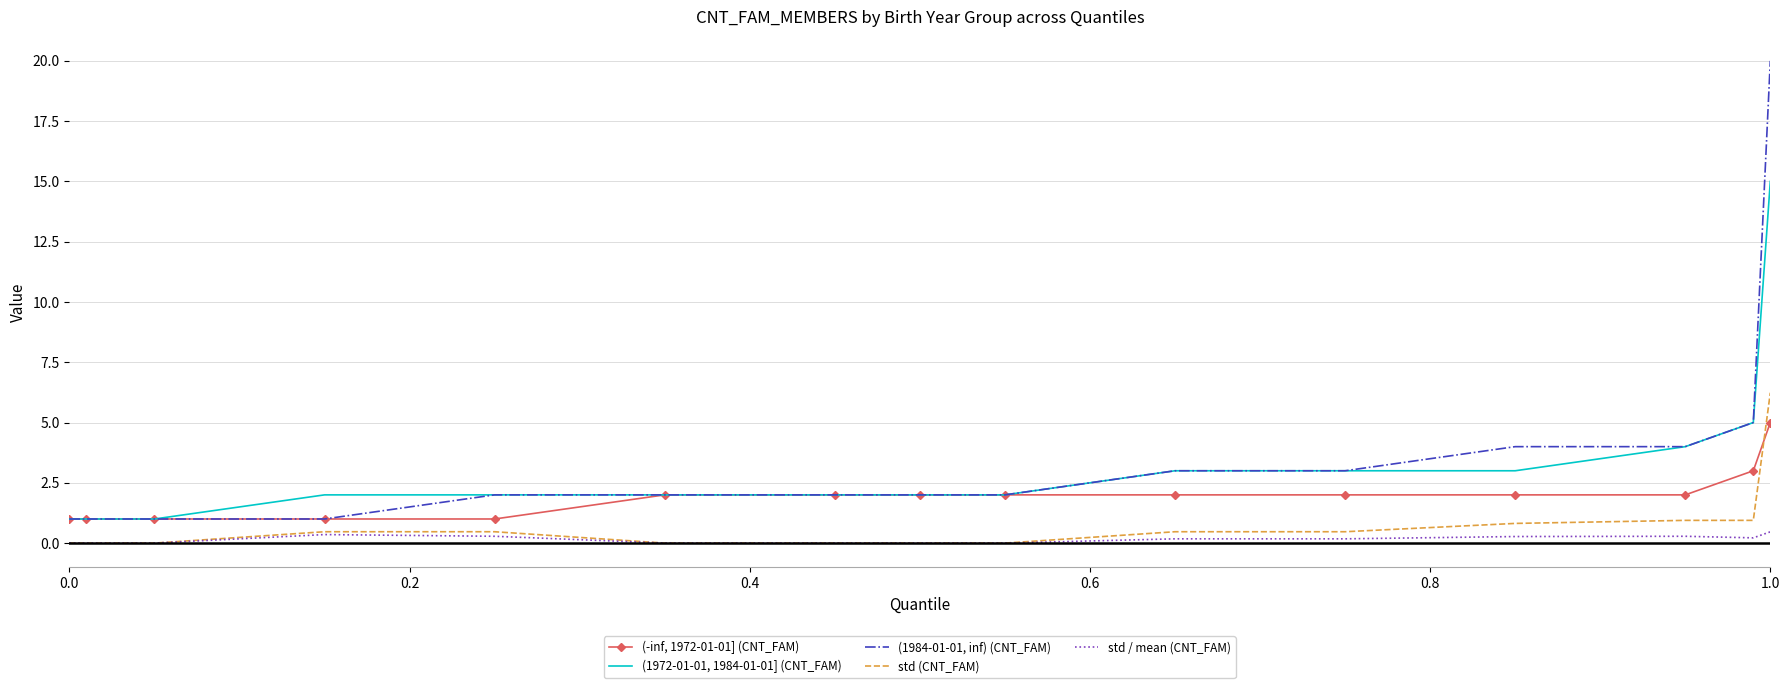

True or false: (1972-01-01, 1984-01-01] (CNT_FAM) and std / mean (CNT_FAM) cross at least once.

False